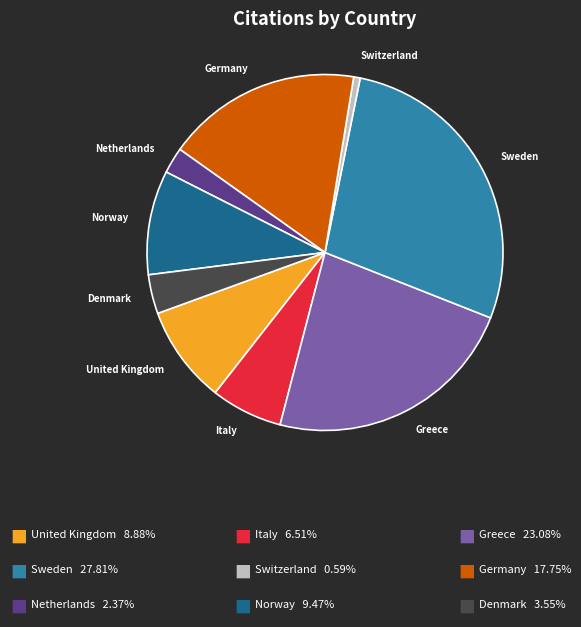

Which category has the biggest portion of the pie?

Sweden